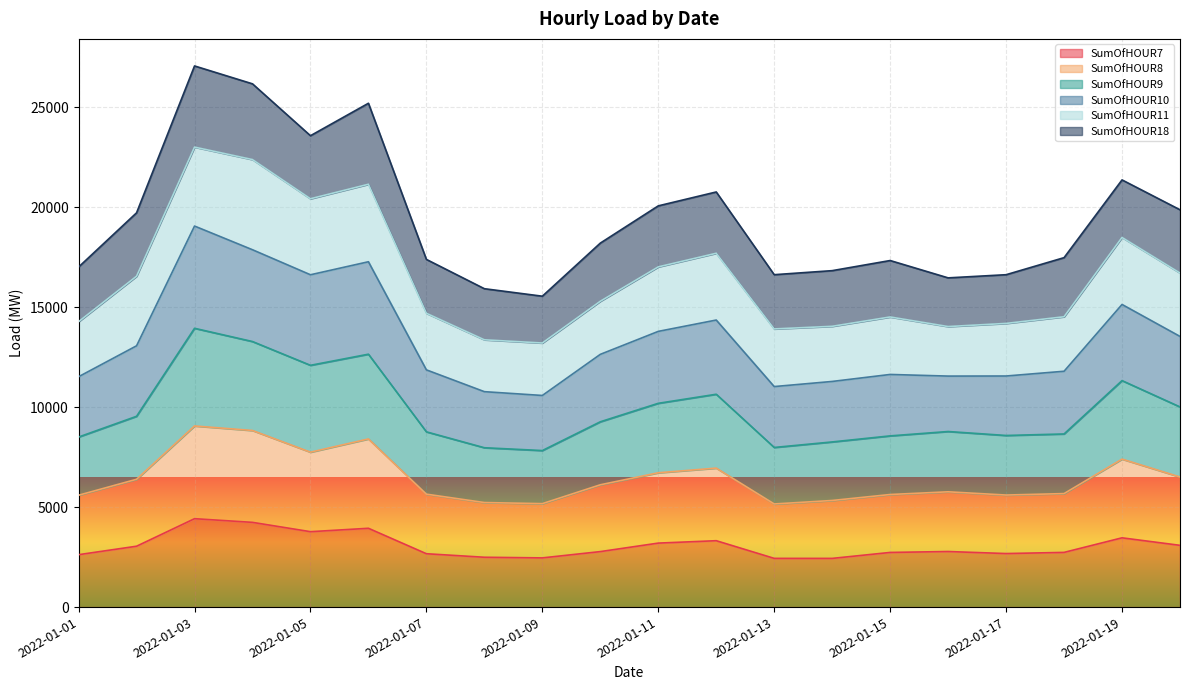

What is the minimum value for SumOfHOUR7?

2435